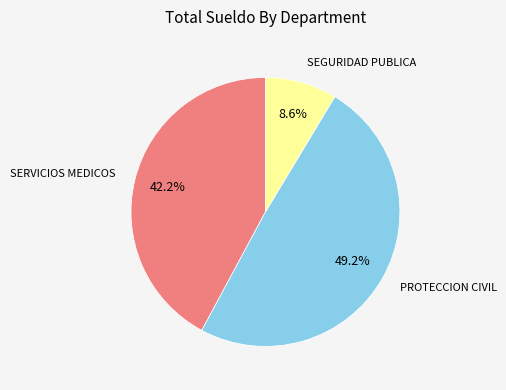

To the nearest percent, what is the difference between the PROTECCION CIVIL and SEGURIDAD PUBLICA slice percentages?

41%